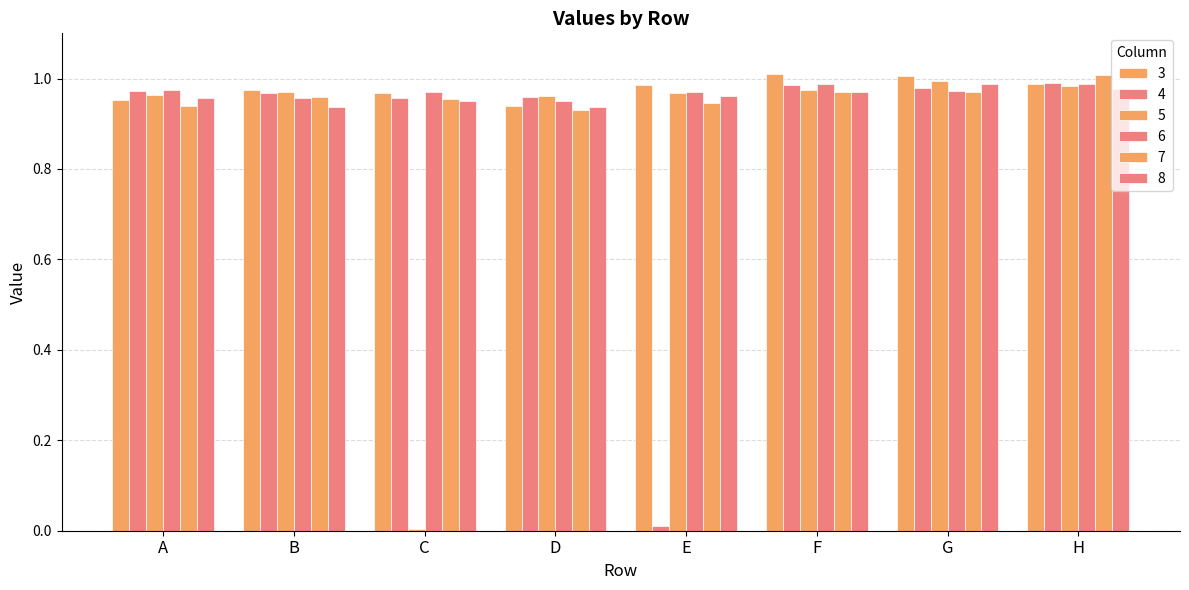

Are the bars grouped side by side (vs. stacked)?

Yes